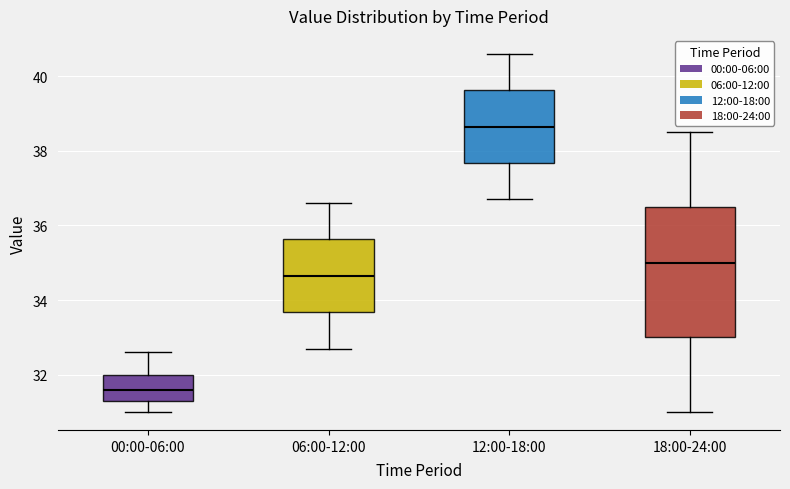

Reading left to right, transcribe this box plot: for each box, give where its median line is, the range the box spans, and where its two whiskers end, as read against the y-axis. The values are not printed on the chart, so give them approximately, as read against the axis.

00:00-06:00: median 31.6, box 31.4 to 32.0, whiskers 31.0 to 32.6
06:00-12:00: median 34.6, box 33.6 to 35.6, whiskers 32.8 to 36.6
12:00-18:00: median 38.6, box 37.6 to 39.6, whiskers 36.8 to 40.6
18:00-24:00: median 35.0, box 33.0 to 36.6, whiskers 31.0 to 38.6